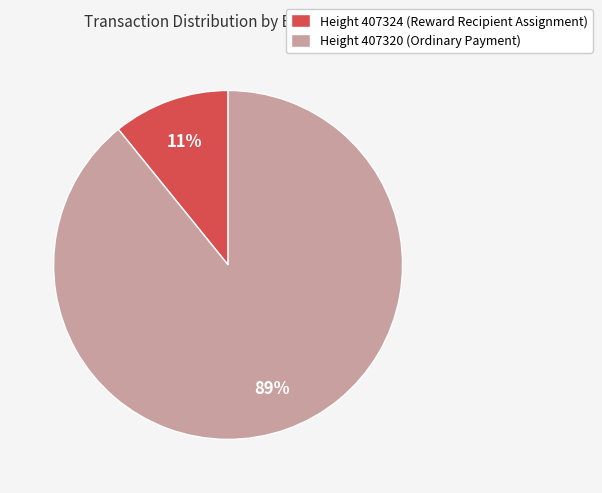

Rank the categories by value from lowest to highest.

Height 407324 (Reward Recipient Assignment), Height 407320 (Ordinary Payment)